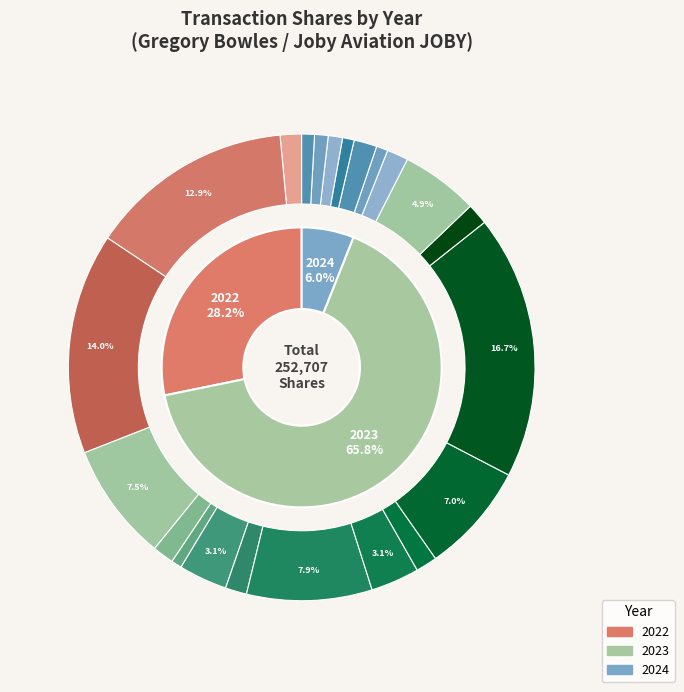

Rank the categories by value from lowest to highest.

2023-10-03, 2024-04-18, 2024-03-13, 2024-01-03, 2024-01-18, 2024-02-14, 2023-02-22, 2023-08-22, 2023-11-22, 2024-05-22, 2023-05-22, 2022-11-22, 2024-04-03, 2023-05-24, 2023-08-23, 2023-01-12, 2023-05-16, 2023-11-29, 2023-06-29, 2022-09-26, 2022-05-27, 2023-02-23